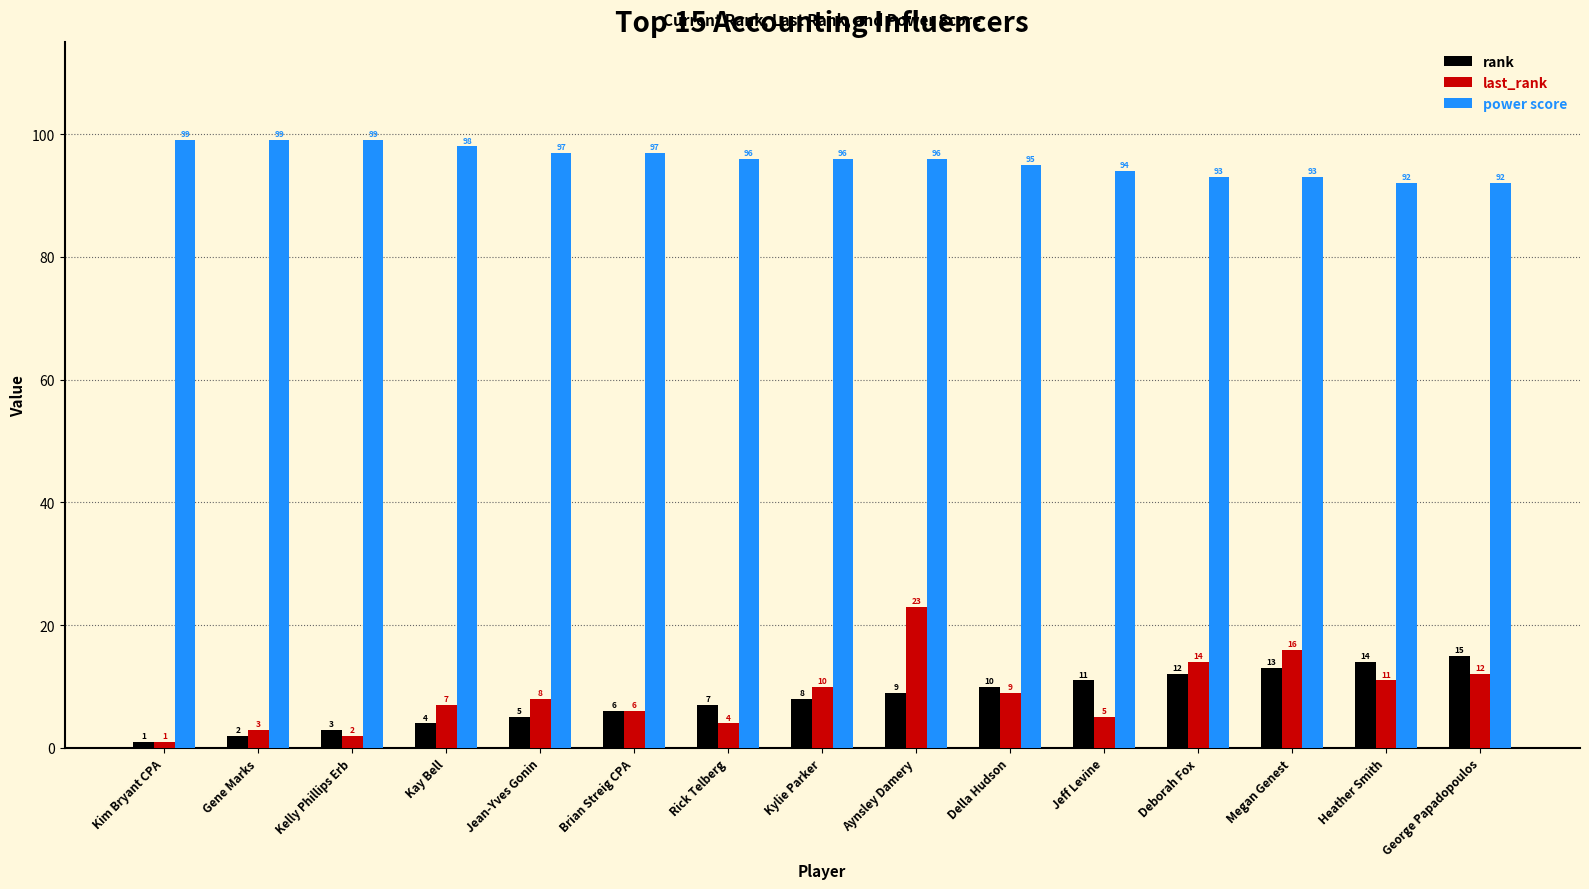

Read the rank value at George Papadopoulos.

15